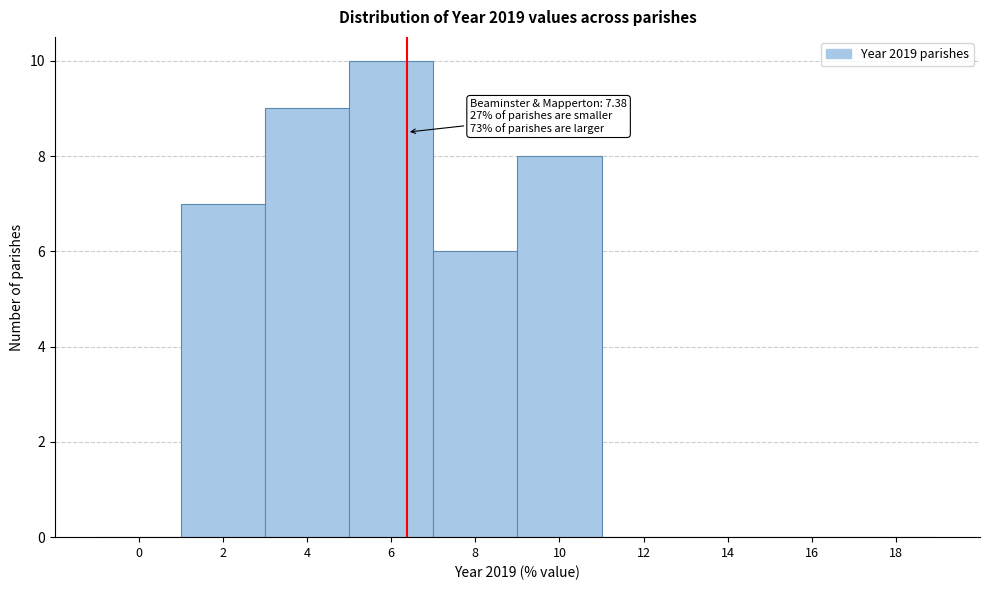

Reading right to left, extract all data points from this chart.

18=0	16=0	14=0	12=0	10=8	8=6	6=10	4=9	2=7	0=0